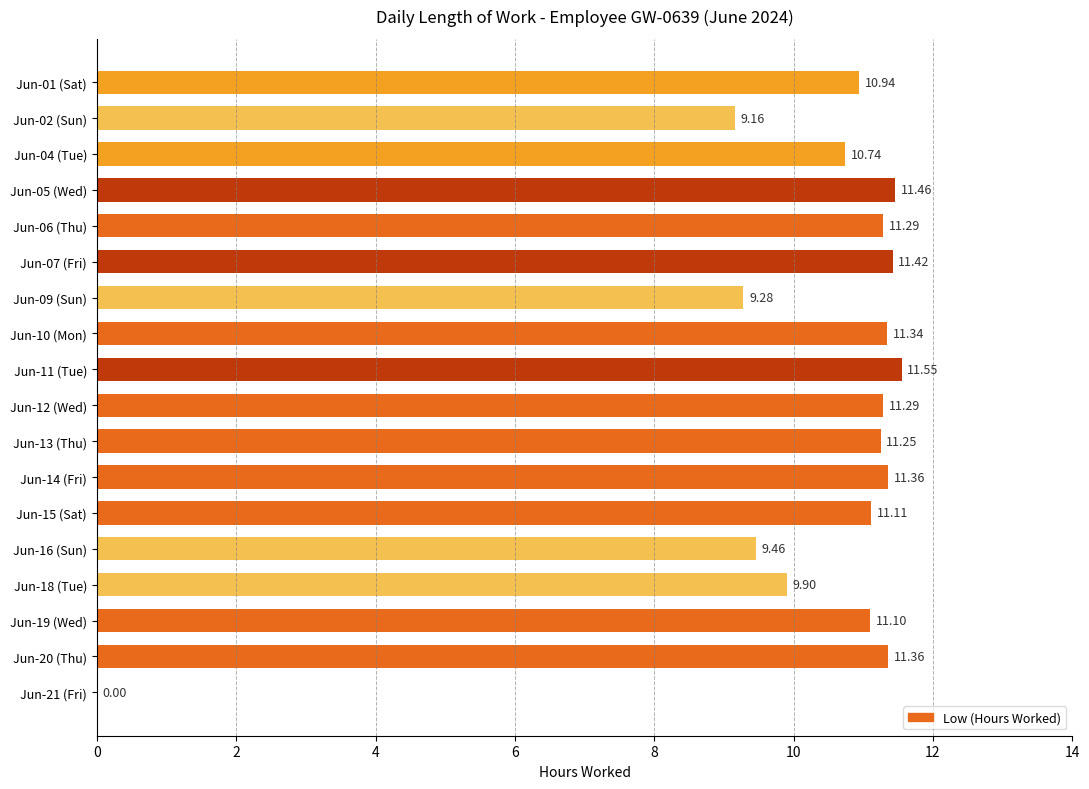

What is the maximum value shown in the chart?

11.6